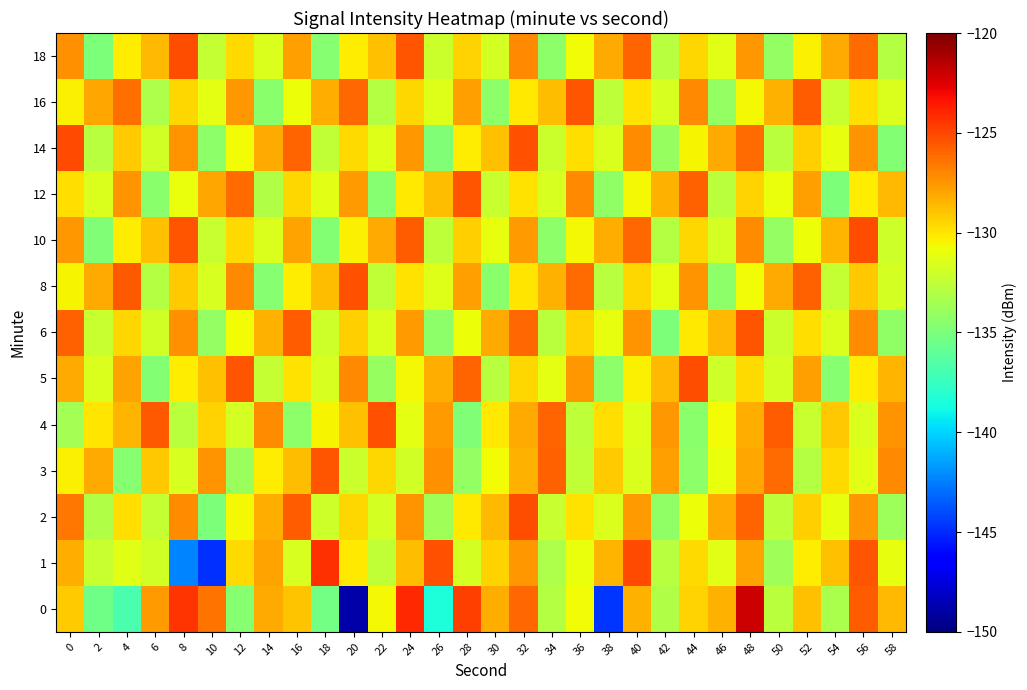

What is the maximum value shown in the chart?

-122.1